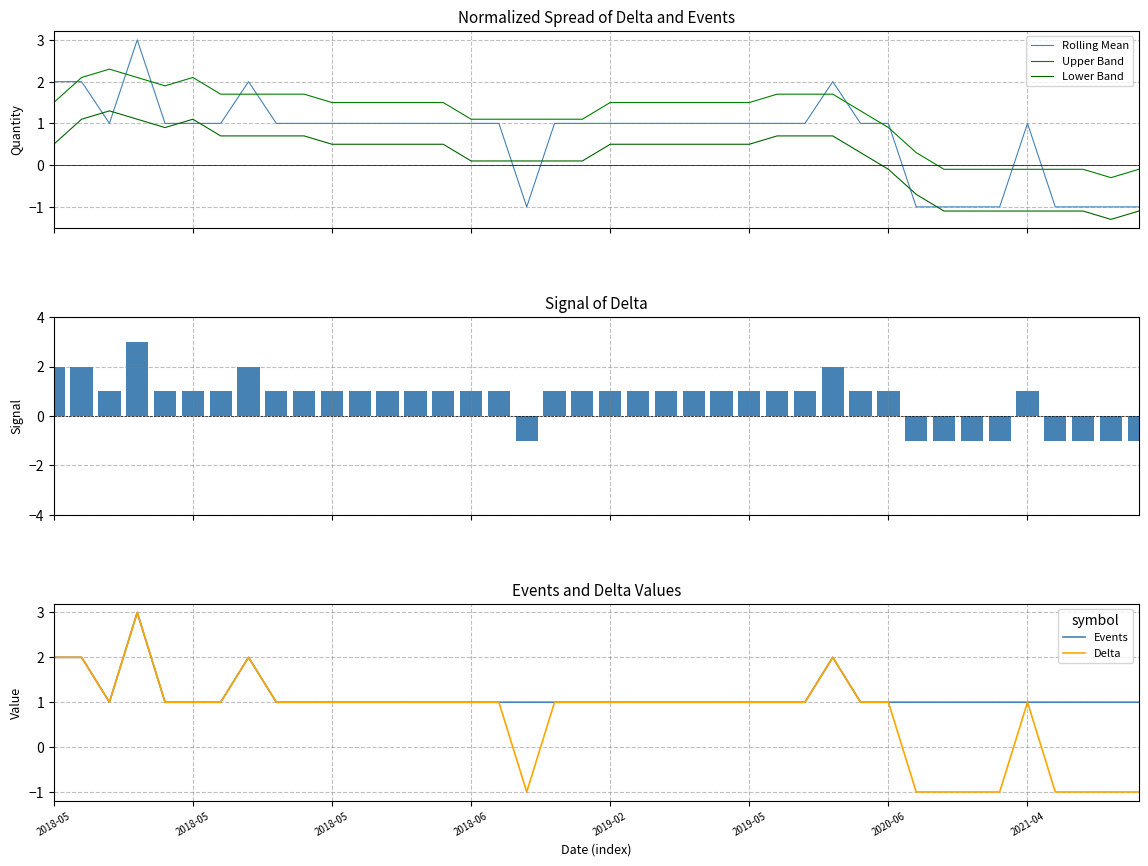

What is the minimum value shown in the chart?

-1.3